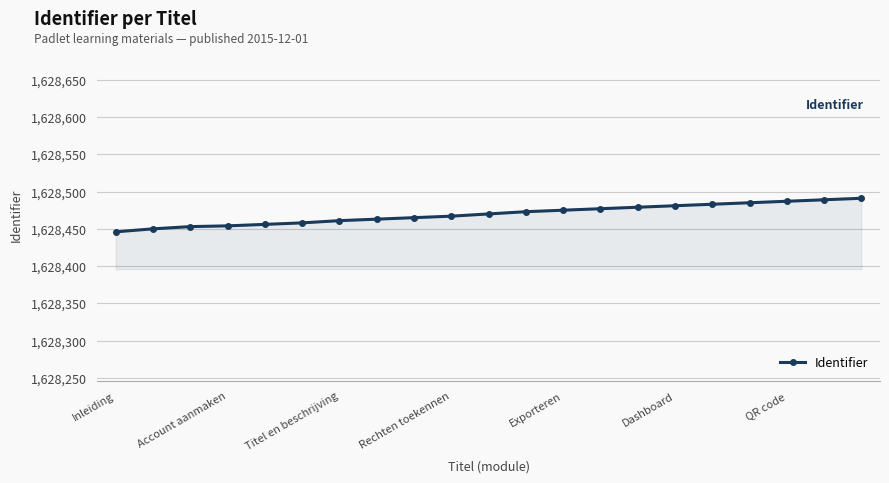

How many series are shown in this chart?

1